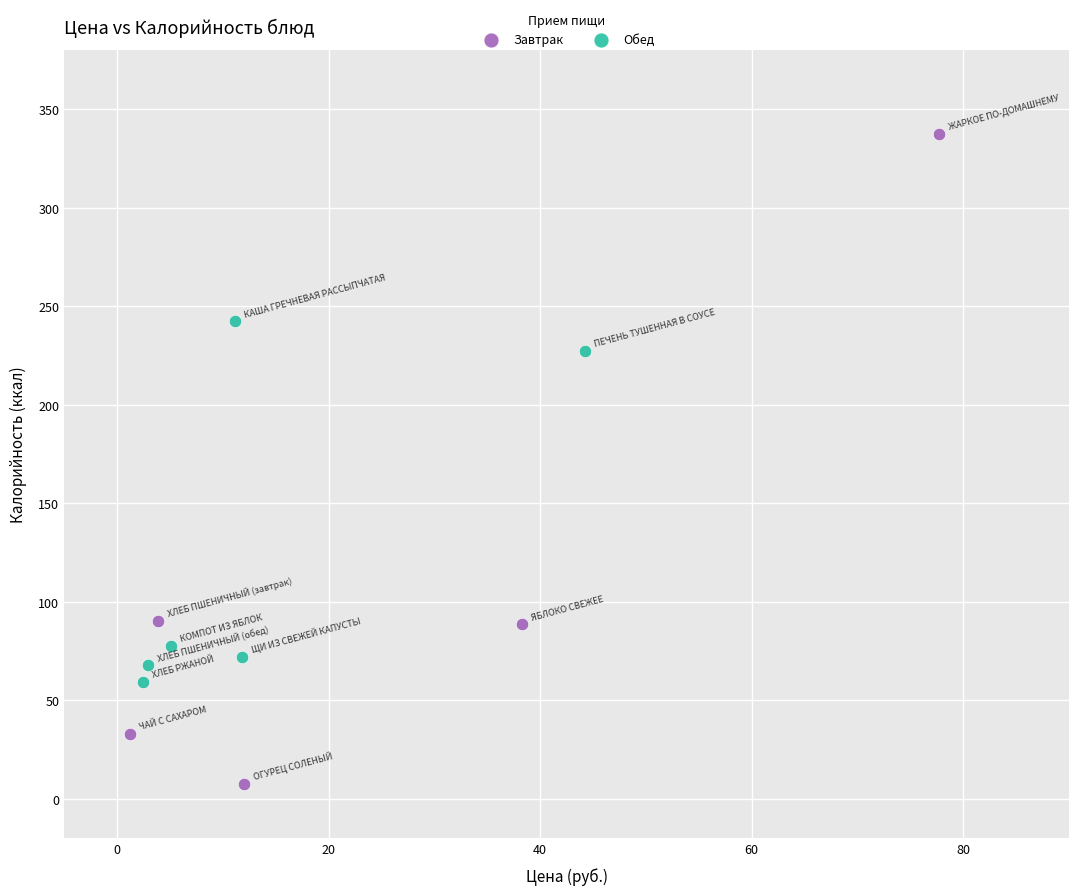

Which series has the widest spread of Y values?

Завтрак